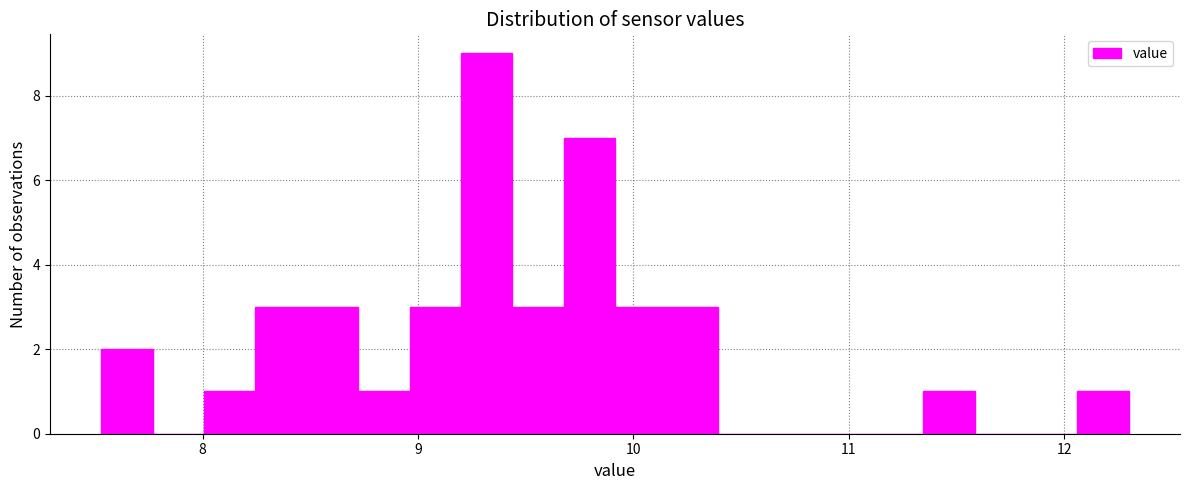

Around what value on the x-axis is the tallest bar? Give the approximate position of its centre, as read against the axis.

9.3